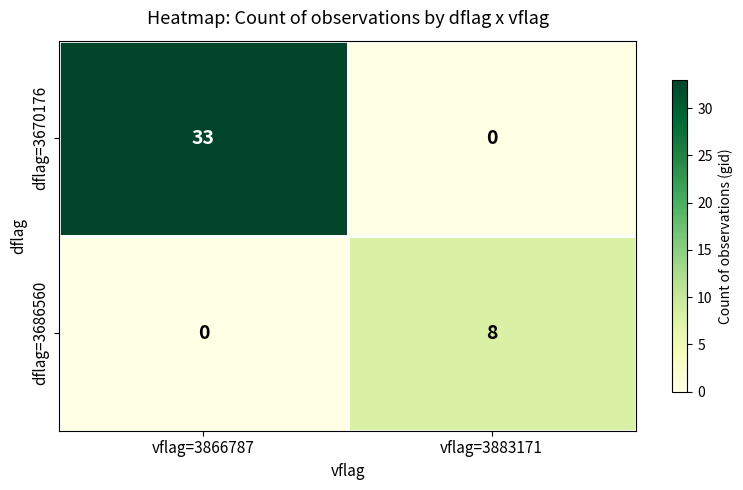

At which label is dflag=3686560 closest to 4?

vflag=3866787